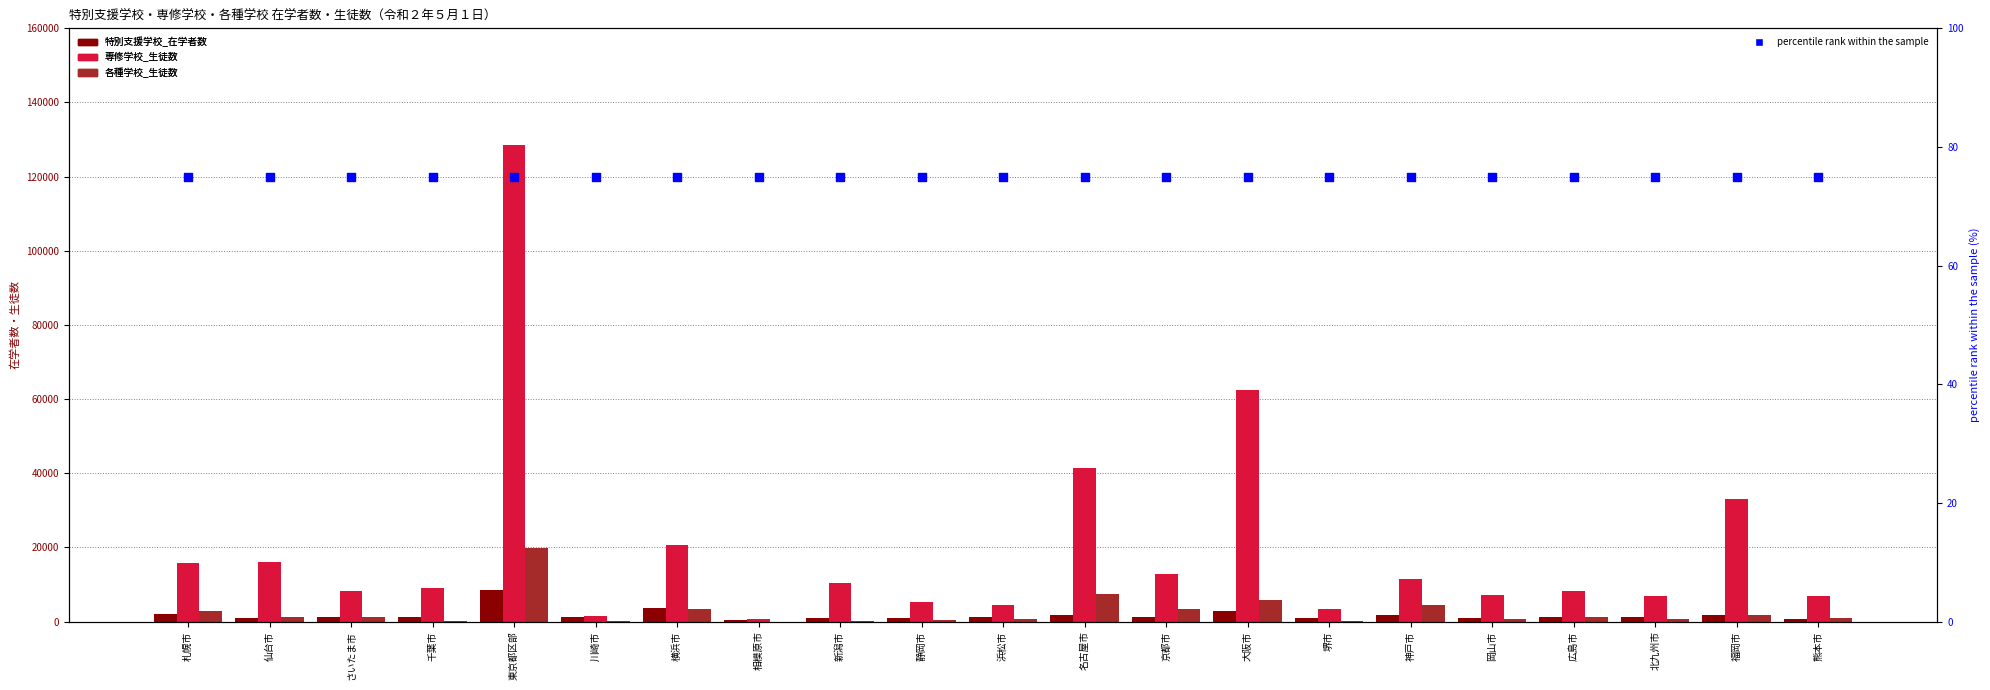

At how many categories does at least one series exceed 127623?

1